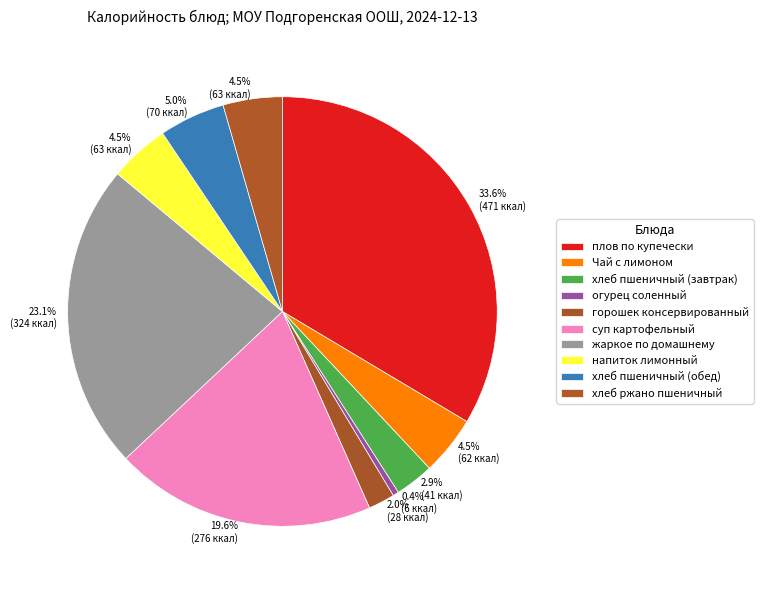

How many segments does this pie chart have?

10